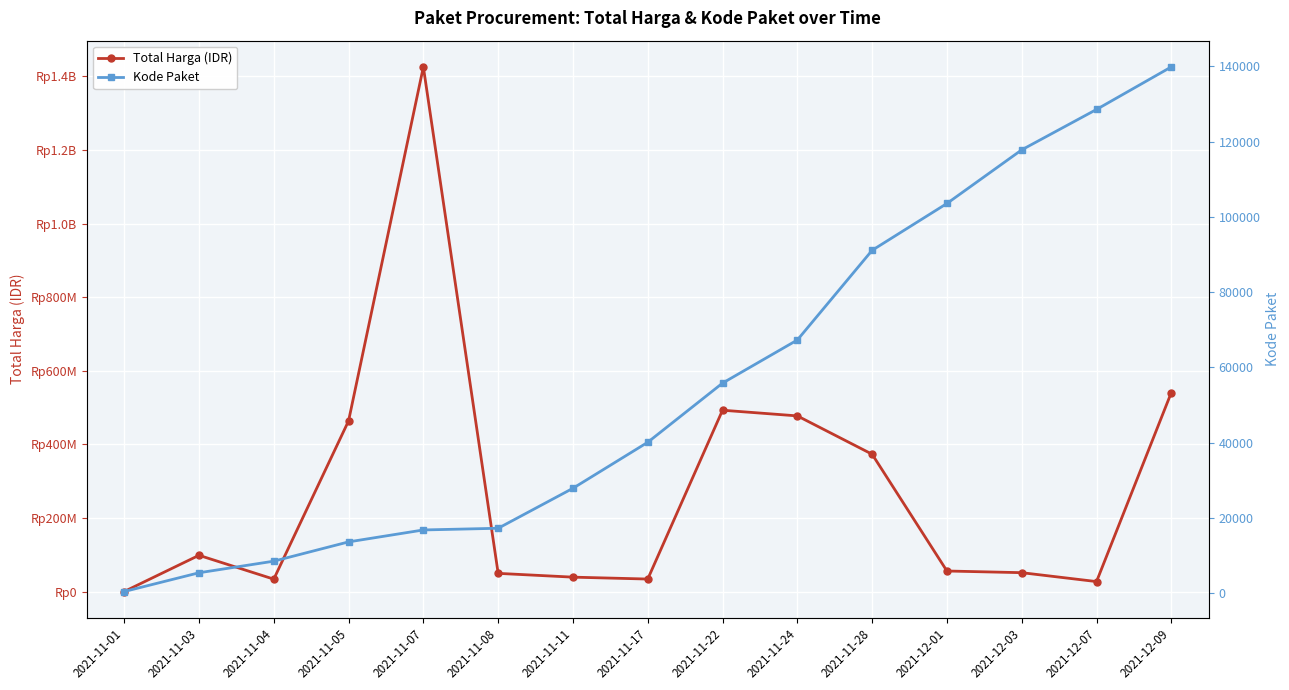

Count the number of data series in this chart.

2